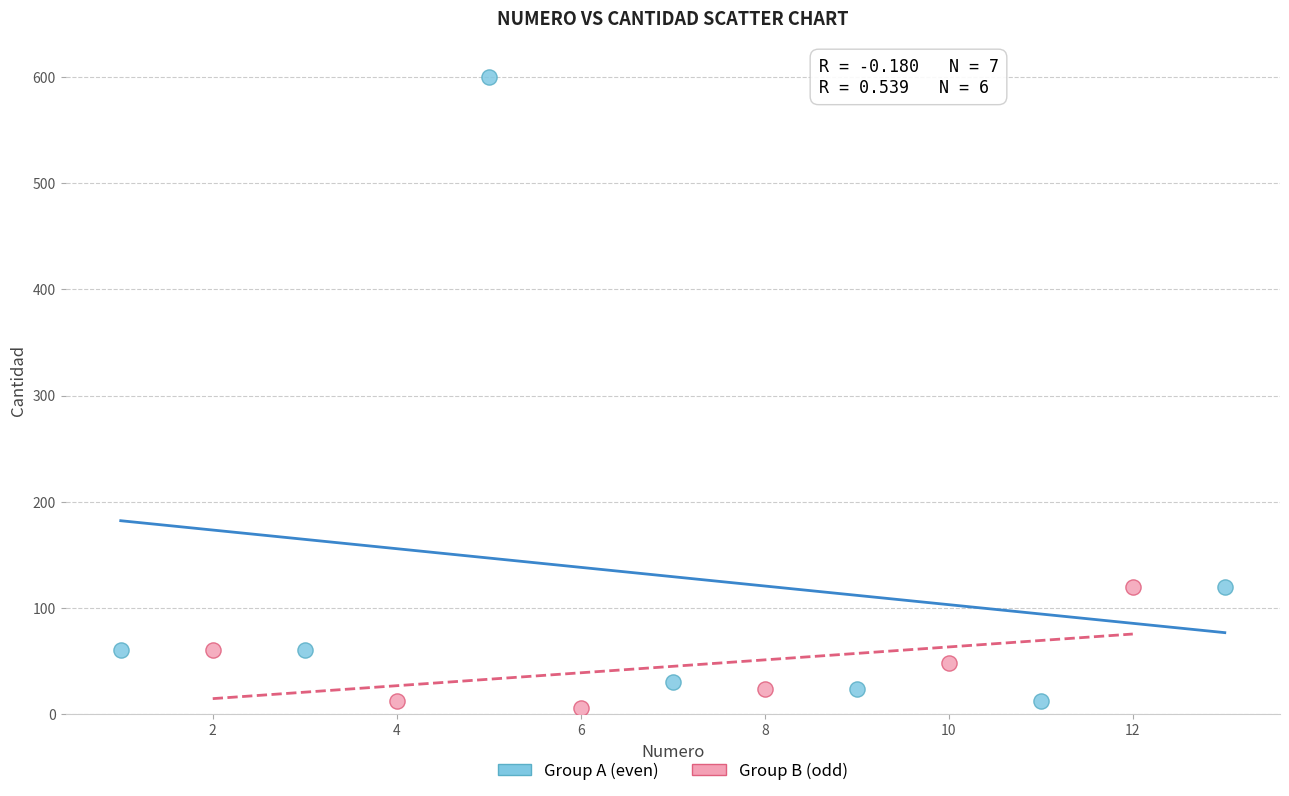

Which series has the largest Y range (max minus min)?

Group A (even)